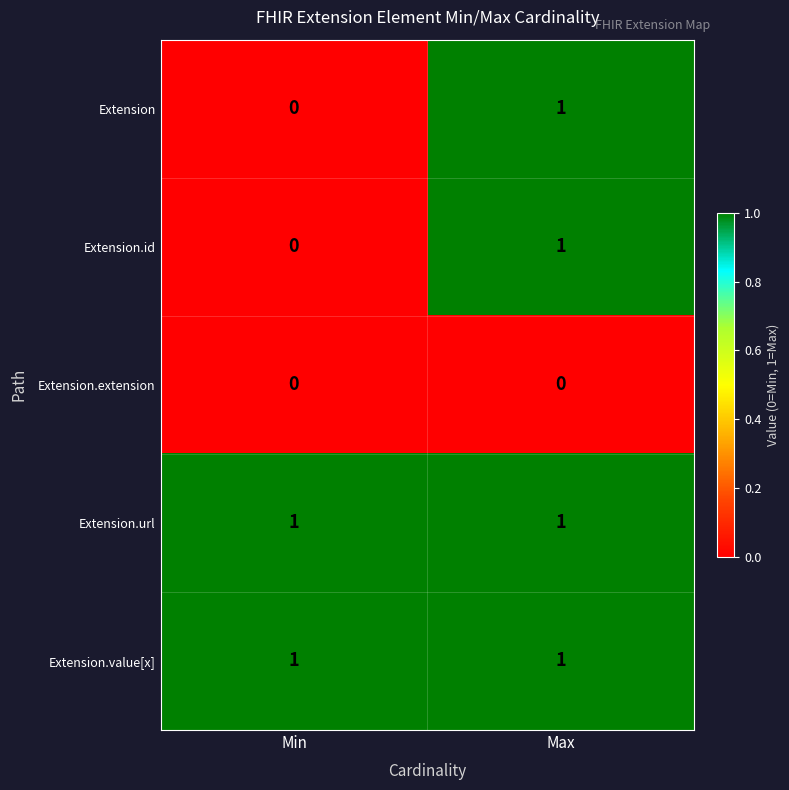

At which label is Extension.id closest to 0?

Min